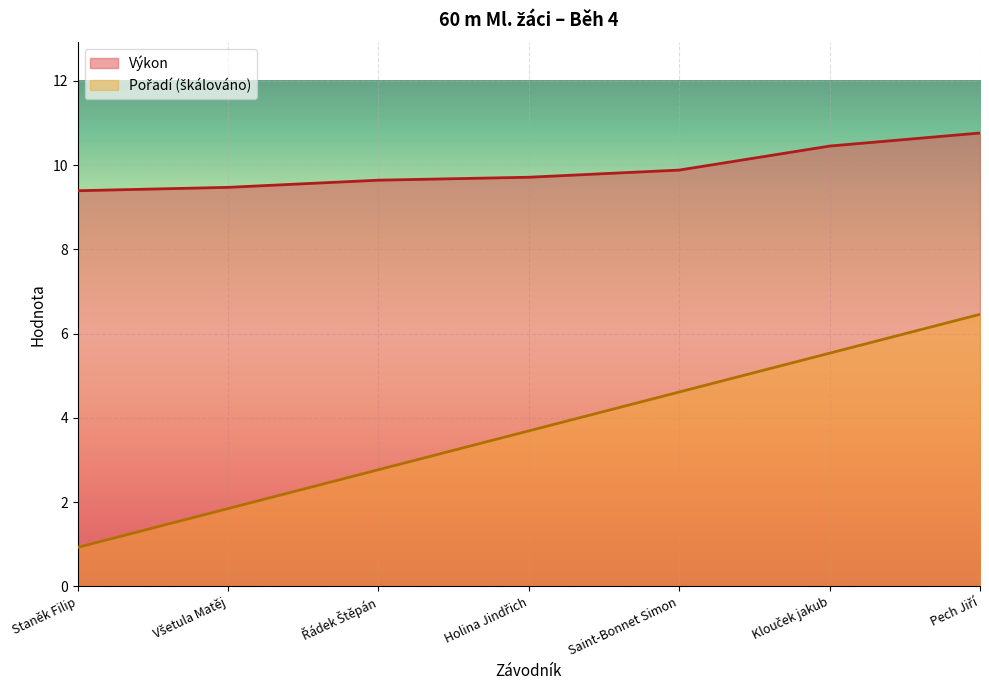

Rank the series by their maximum value, from highest to lowest.

Výkon, Pořadí